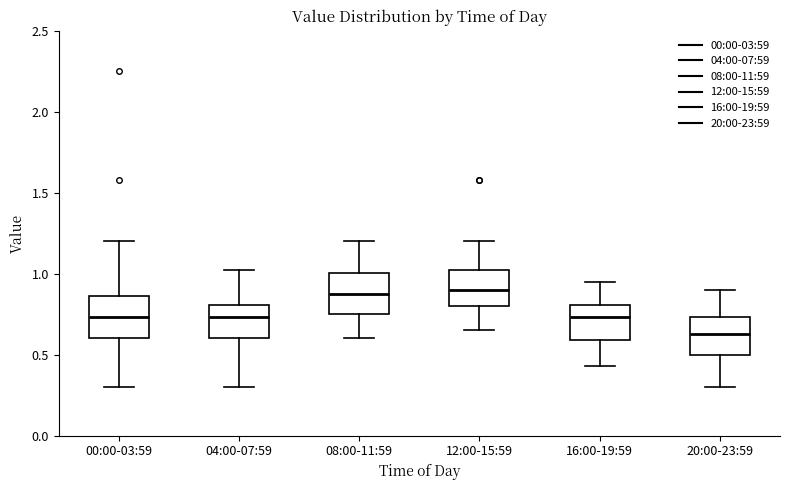

Reading left to right, transcribe this box plot: for each box, give where its median line is, the range the box spans, and where its two whiskers end, as read against the y-axis. The values are not printed on the chart, so give them approximately, as read against the axis.

00:00-03:59: median 0.75, box 0.60 to 0.85, whiskers 0.30 to 1.20
04:00-07:59: median 0.75, box 0.60 to 0.80, whiskers 0.30 to 1.00
08:00-11:59: median 0.90, box 0.75 to 1.00, whiskers 0.60 to 1.20
12:00-15:59: median 0.90, box 0.80 to 1.00, whiskers 0.65 to 1.20
16:00-19:59: median 0.75, box 0.60 to 0.80, whiskers 0.45 to 0.95
20:00-23:59: median 0.65, box 0.50 to 0.75, whiskers 0.30 to 0.90